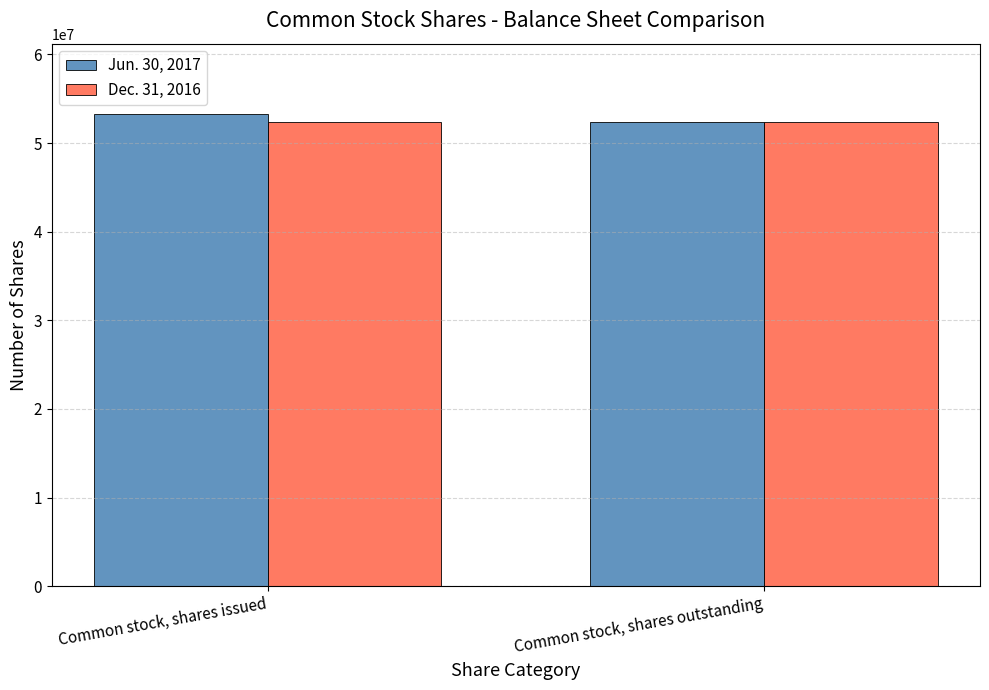

How many groups of bars are there?

2